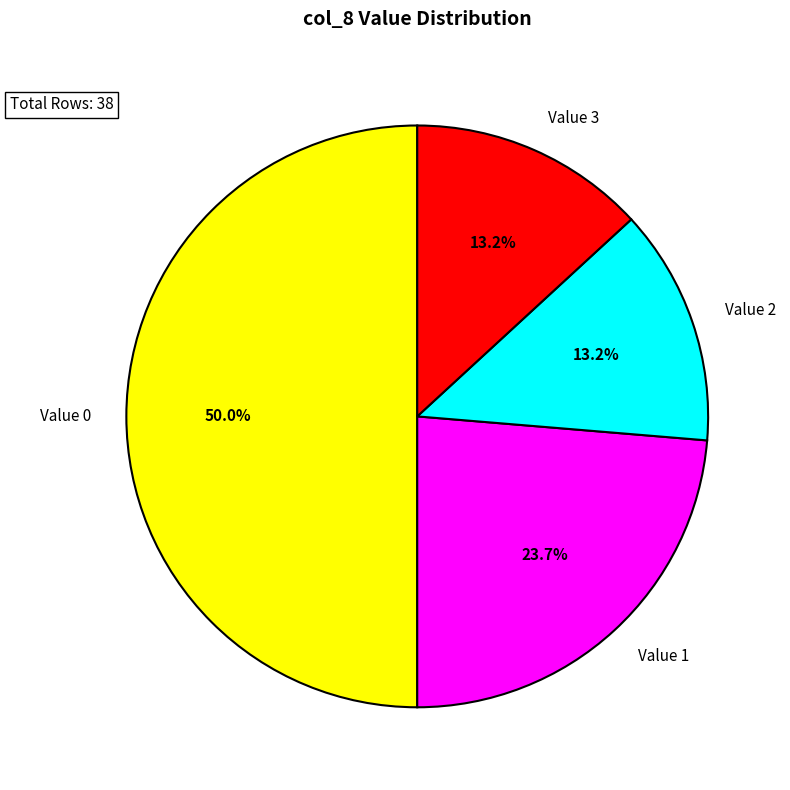

To the nearest percent, what is the difference between the largest and smallest slice percentages?

37%